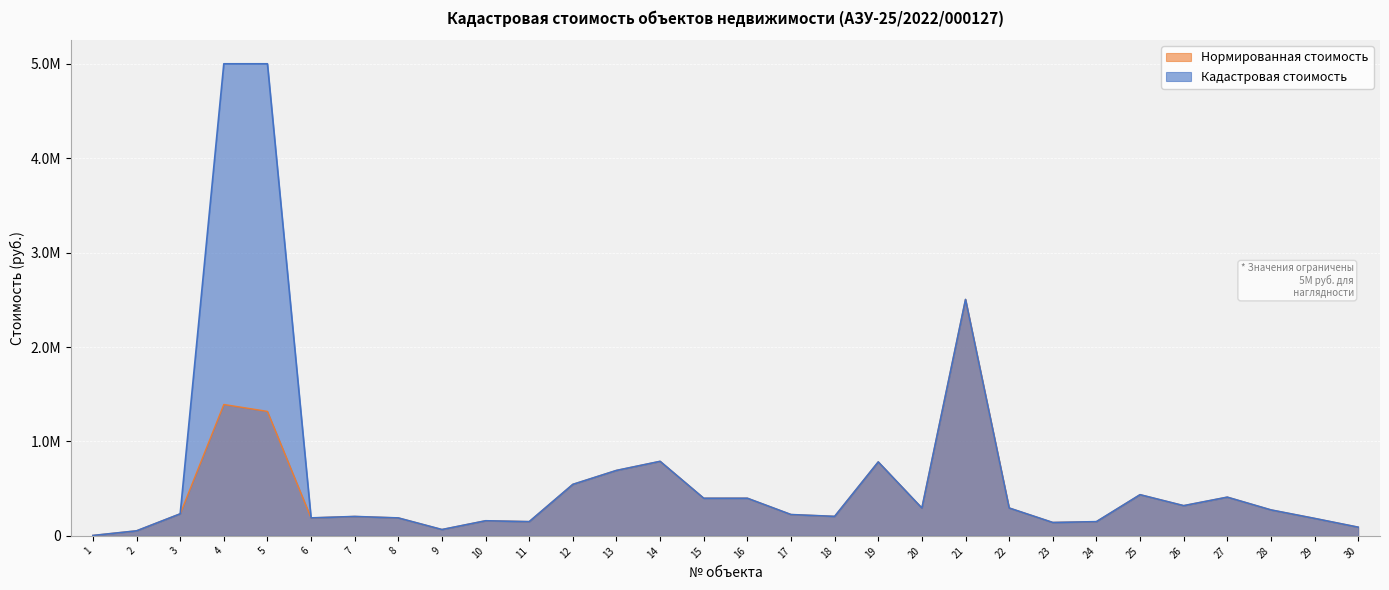

Does the chart display data point markers on the line(s)?

No